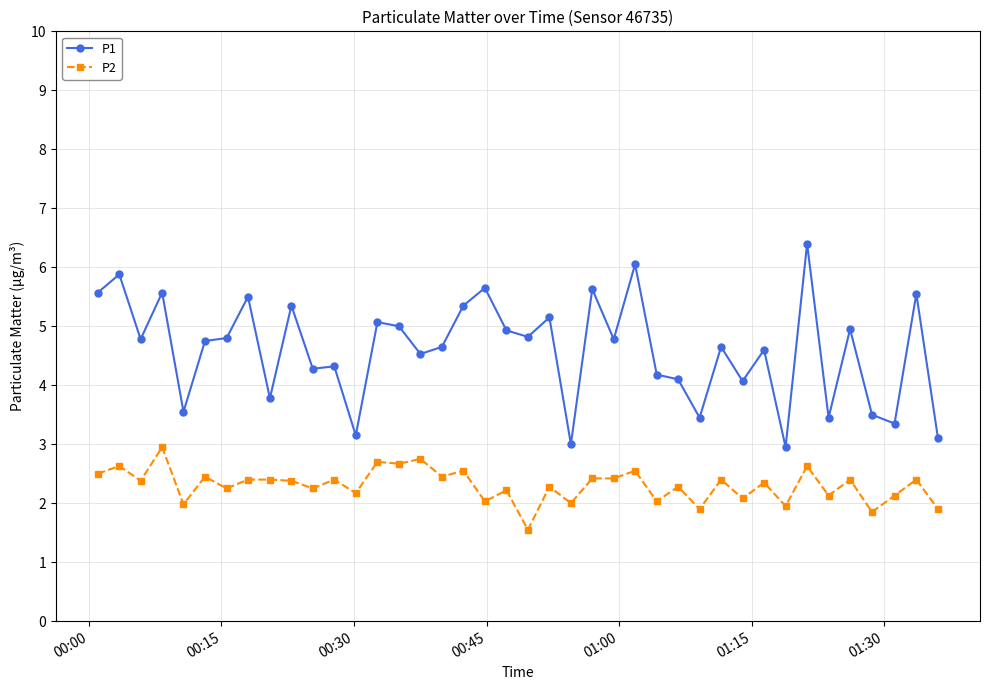

What is the highest value of the P2 series?

3.0